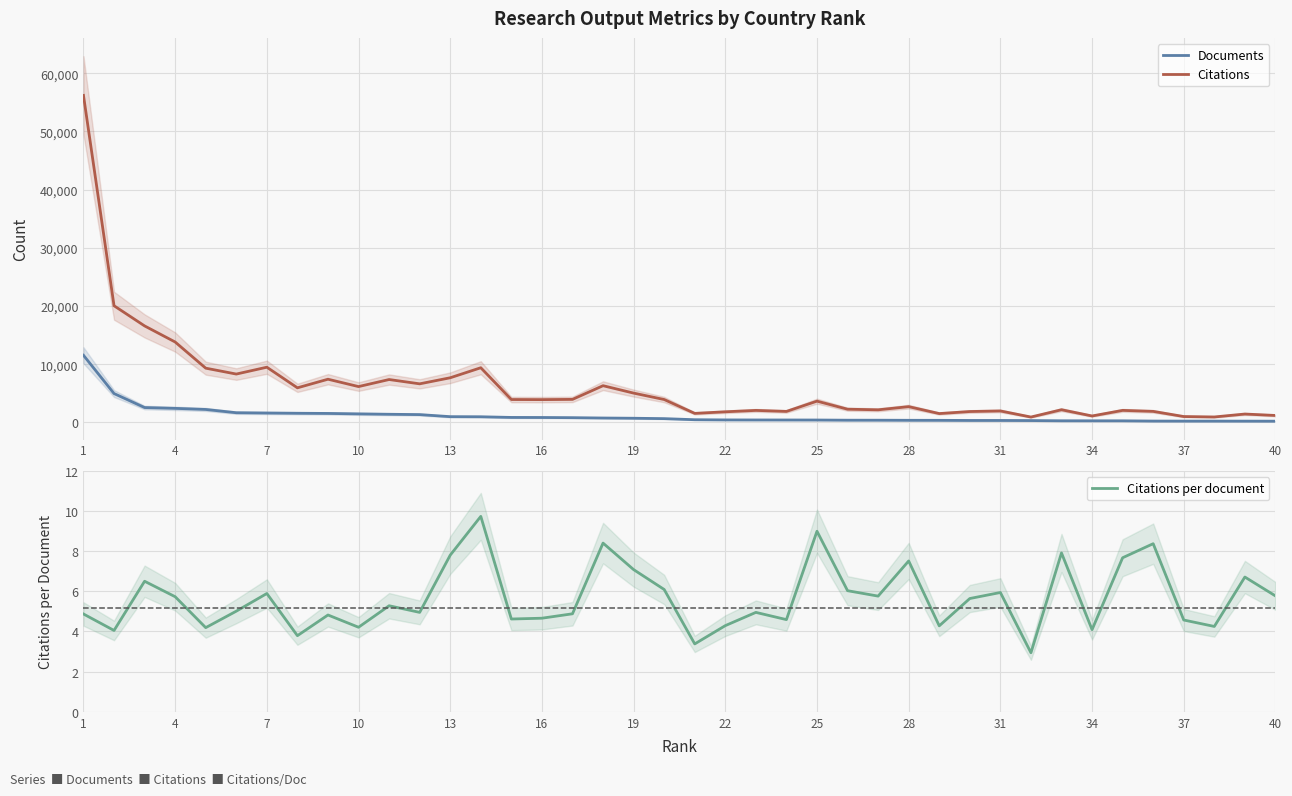

How many values in the Citations per document series are below 5?

19